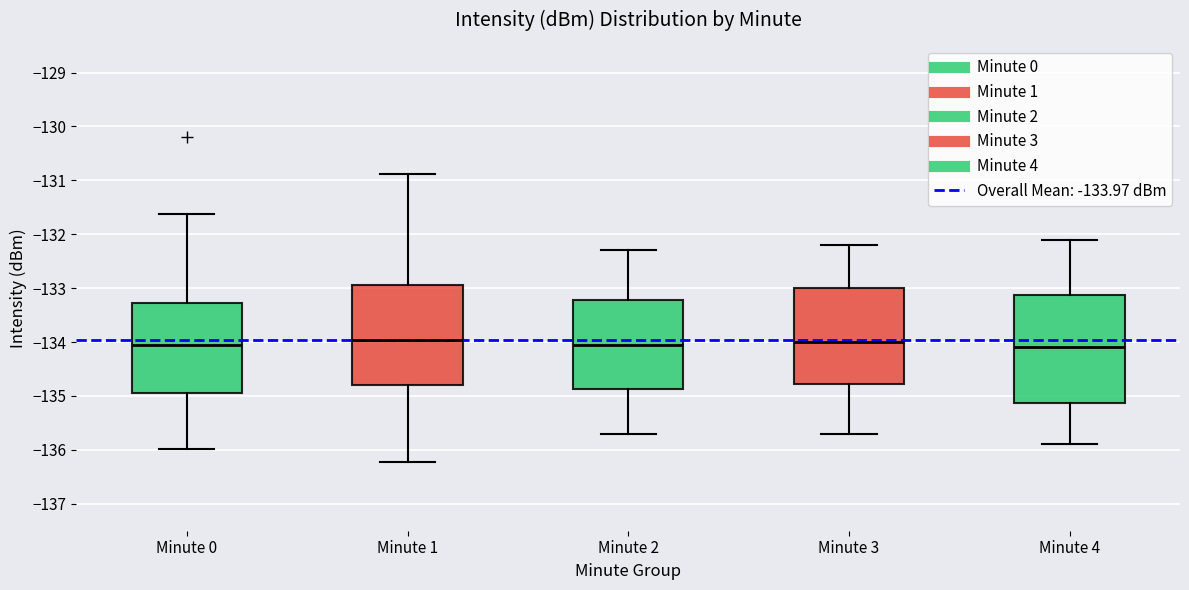

Where does the upper whisker of the box for Minute 0 end on the y-axis? The values are not printed on the chart, so give them approximately, as read against the axis.

-131.6